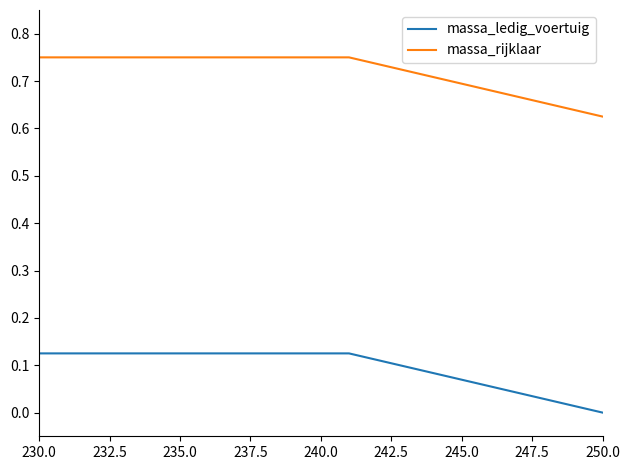

Which series has the largest total across all categories?

massa_rijklaar